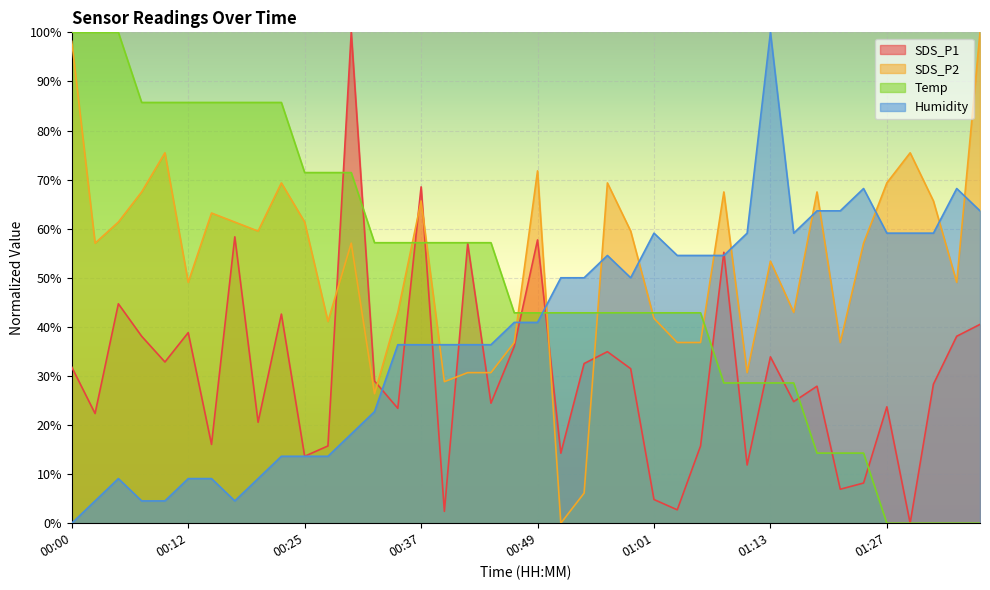

Where does the SDS_P1 series first go above 28?

00:00